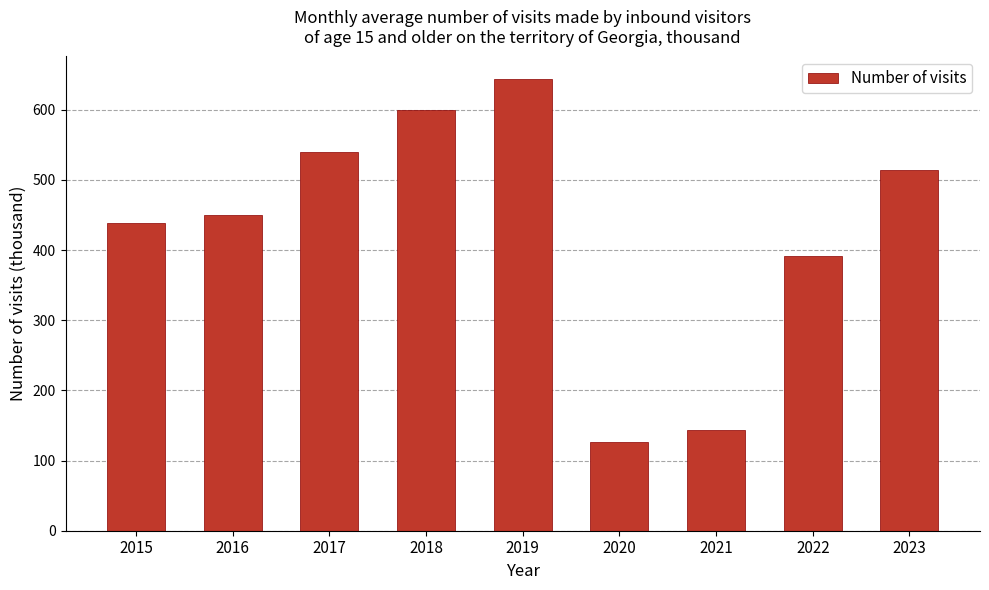

Is it true that the value at 2019 is 369.1?

False